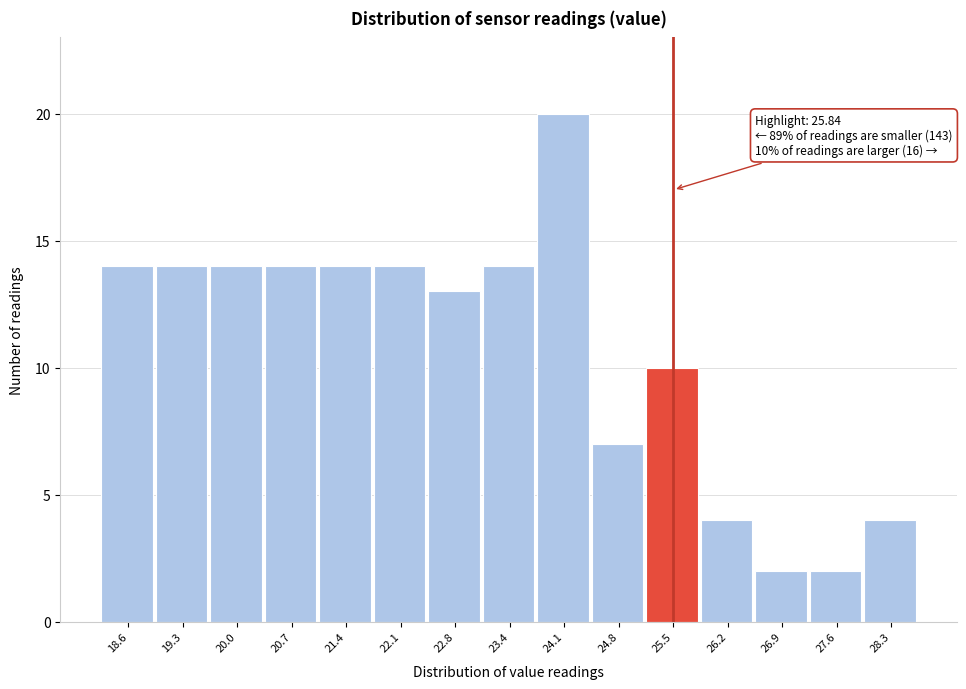

Reading left to right, transcribe all the data shown in this chart.

18.6=14	19.3=14	20.0=14	20.7=14	21.4=14	22.1=14	22.8=13	23.4=14	24.1=20	24.8=7	25.5=10	26.2=4	26.9=2	27.6=2	28.3=4